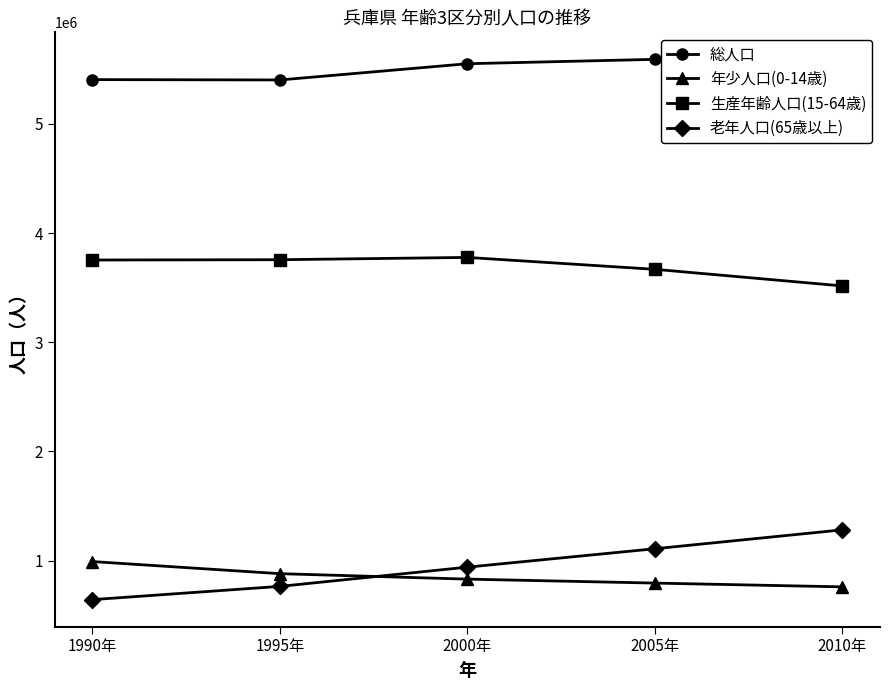

What is the difference between the second highest and minimum values in the 年少人口(0-14歳) series?

120817